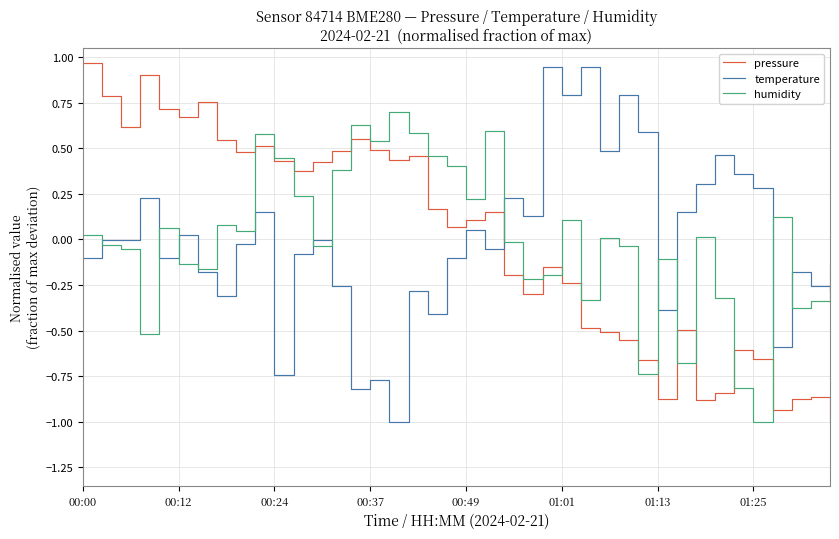

At how many categories does at least one series exceed 0?

36